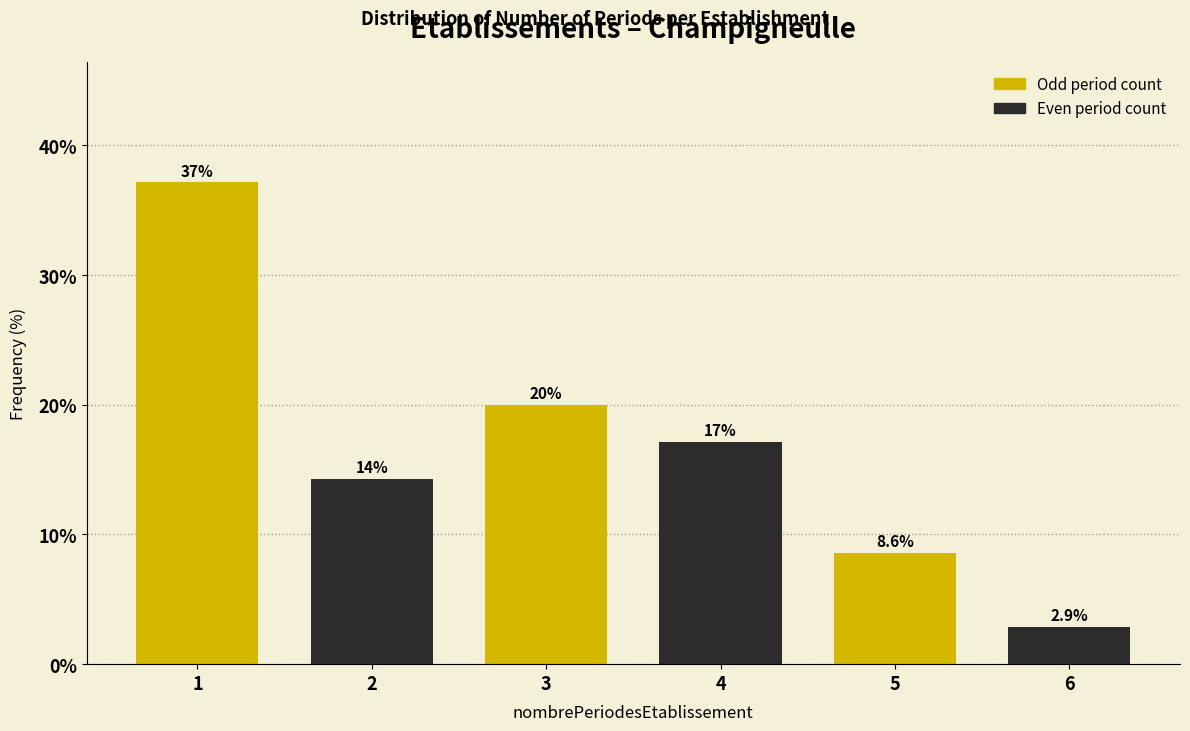

Reading right to left, transcribe all the data shown in this chart.

6=2.9	5=8.6	4=17.1	3=20.0	2=14.3	1=37.1